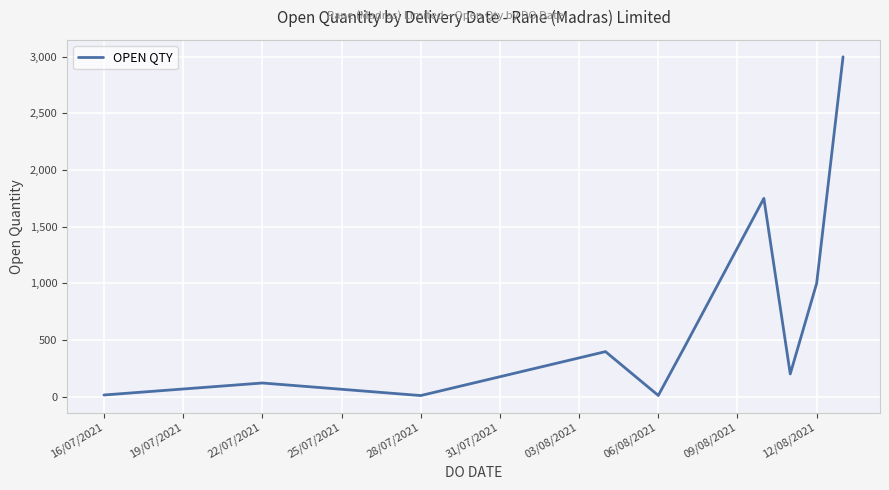

What is the maximum value shown in the chart?

3000